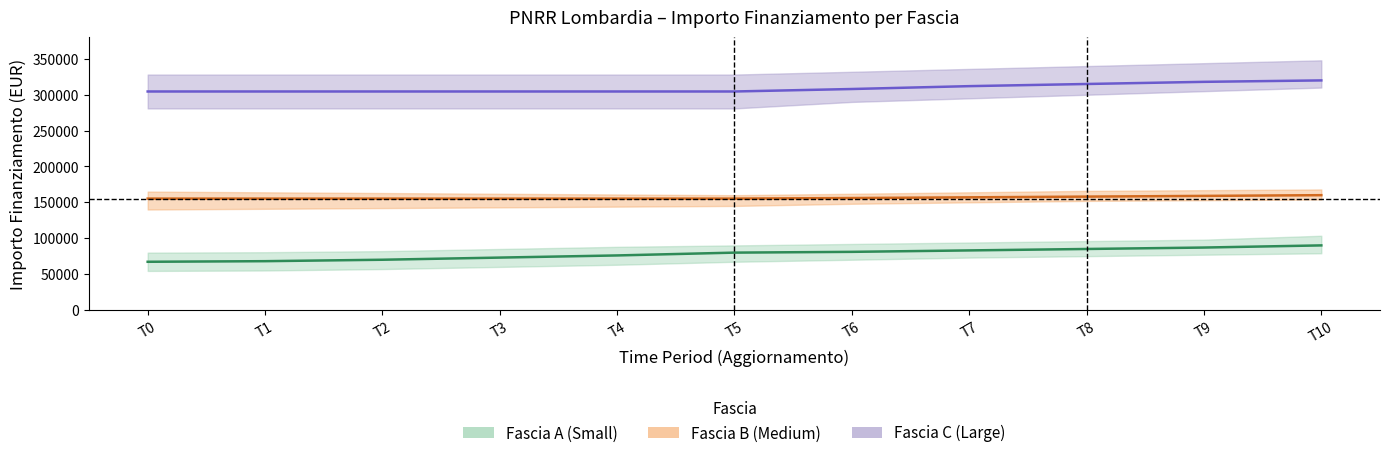

True or false: Fascia B - total has a value of 65072 at 1.4.

False